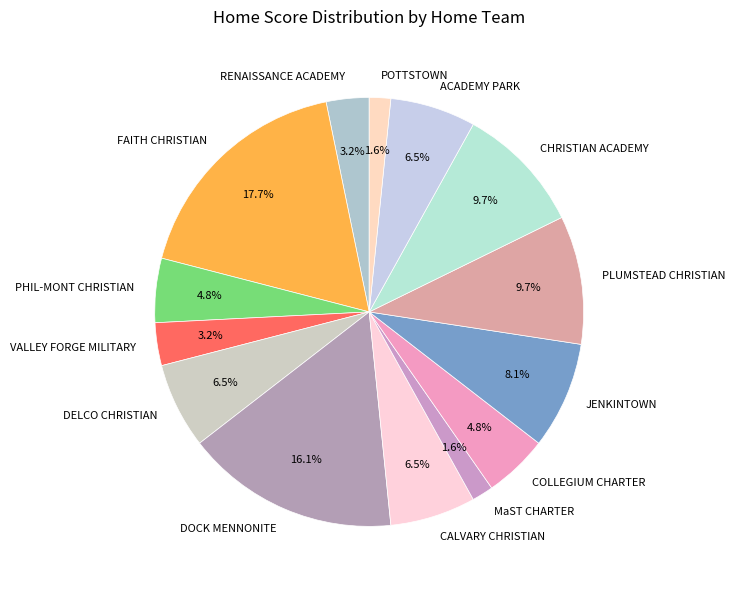

Do PLUMSTEAD CHRISTIAN and COLLEGIUM CHARTER together represent more than half of the pie?

No